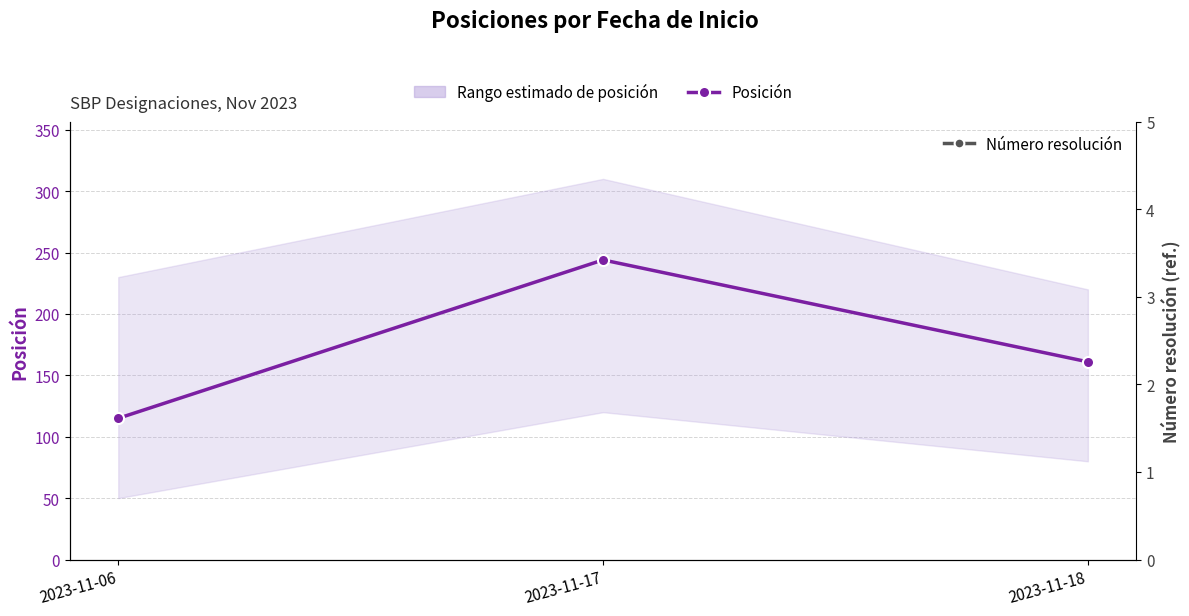

What is the change in value from 2023-11-17 to 2023-11-18?

-83